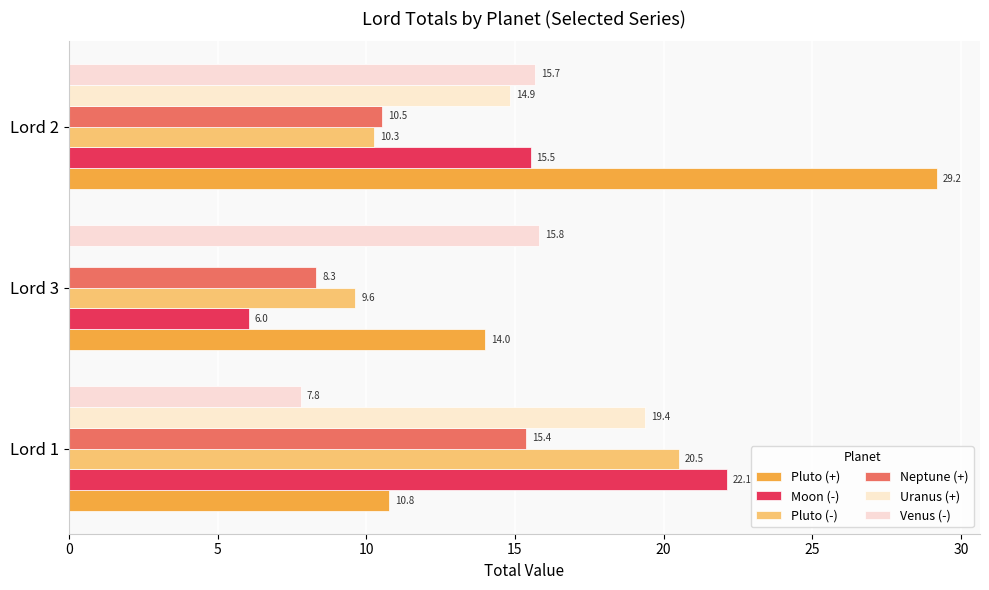

At which category is the sum across all series the highest?

Lord 2